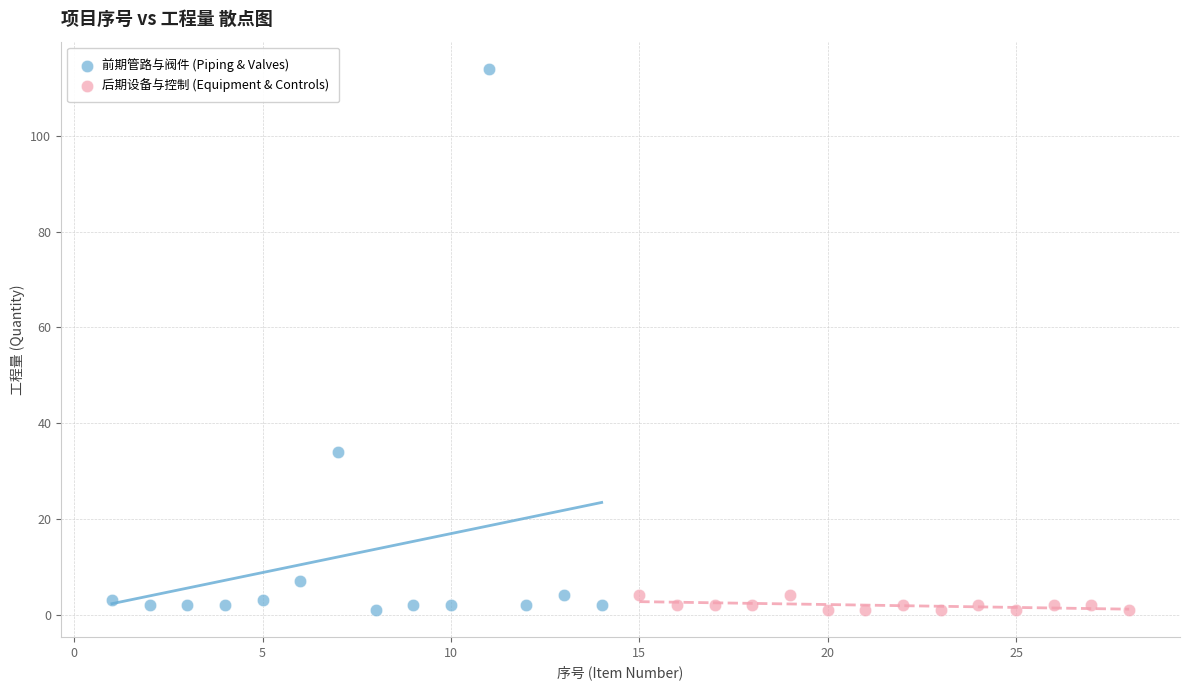

Which series contains the highest Y value?

前期管路与阀件 (Piping & Valves)